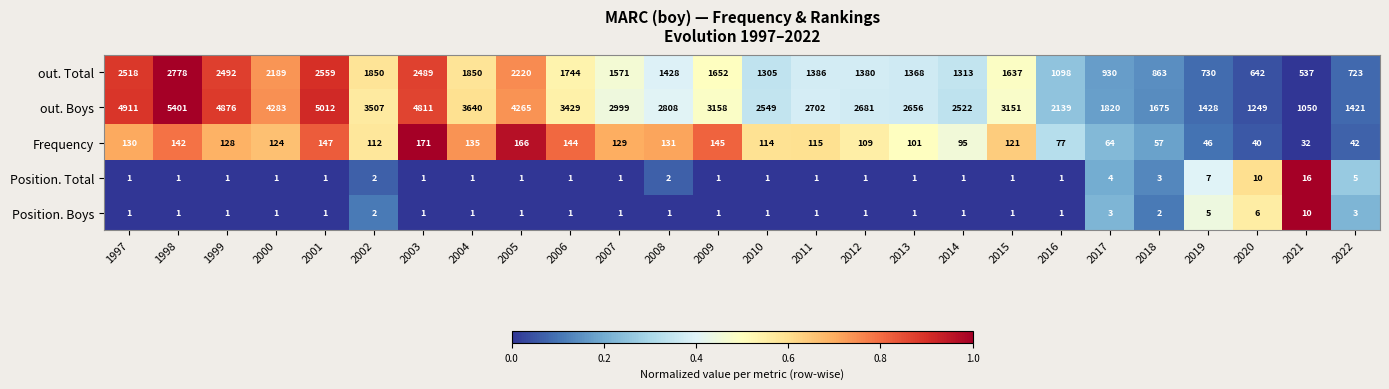

How many values in the Position. Boys series exceed 1?

7